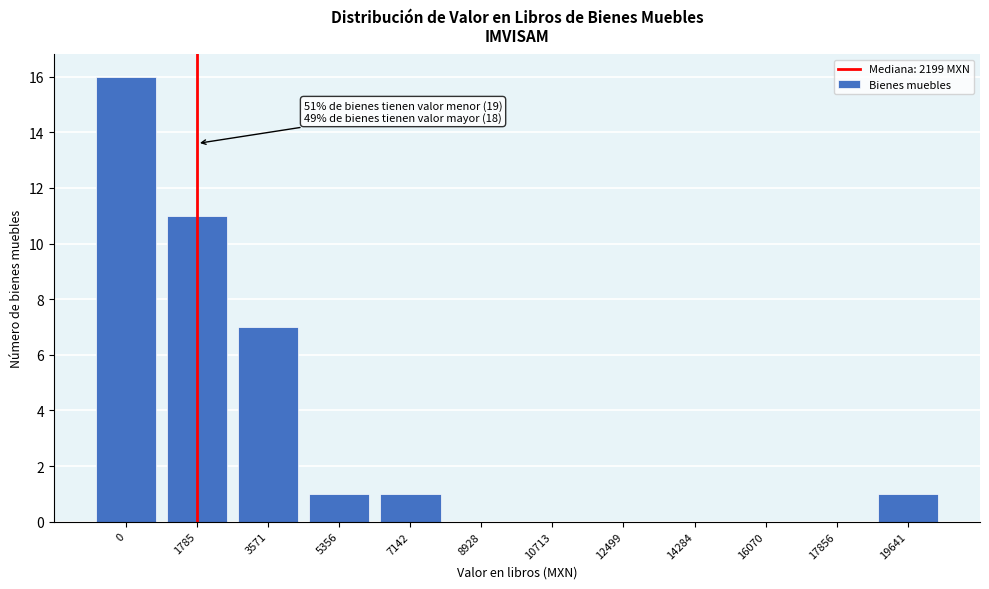

Reading left to right, transcribe all the data shown in this chart.

0=16	1785=11	3571=7	5356=1	7142=1	8928=0	10713=0	12499=0	14284=0	16070=0	17856=0	19641=1